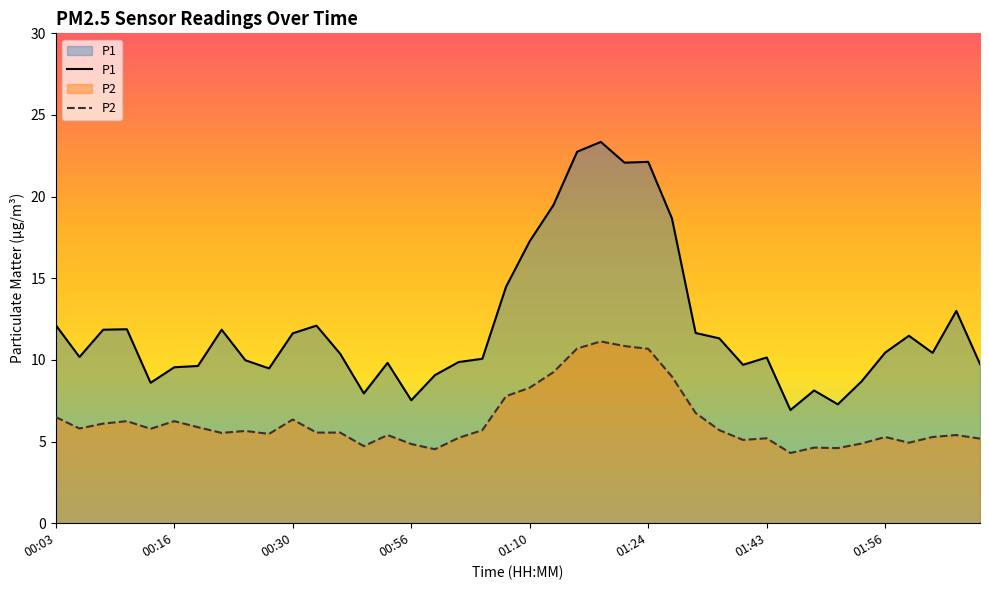

Is the value of P1 at 01:56 greater than the value of P2 at 00:30?

Yes